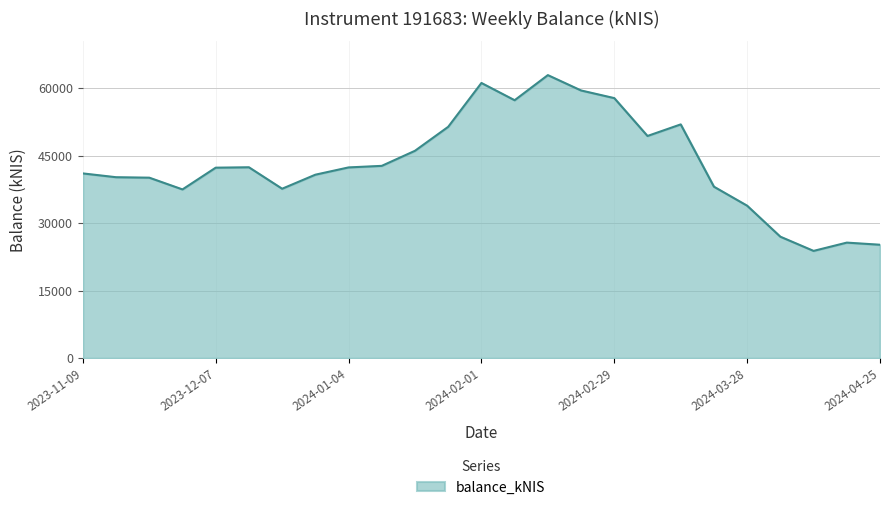

How many lines are shown in the chart?

1